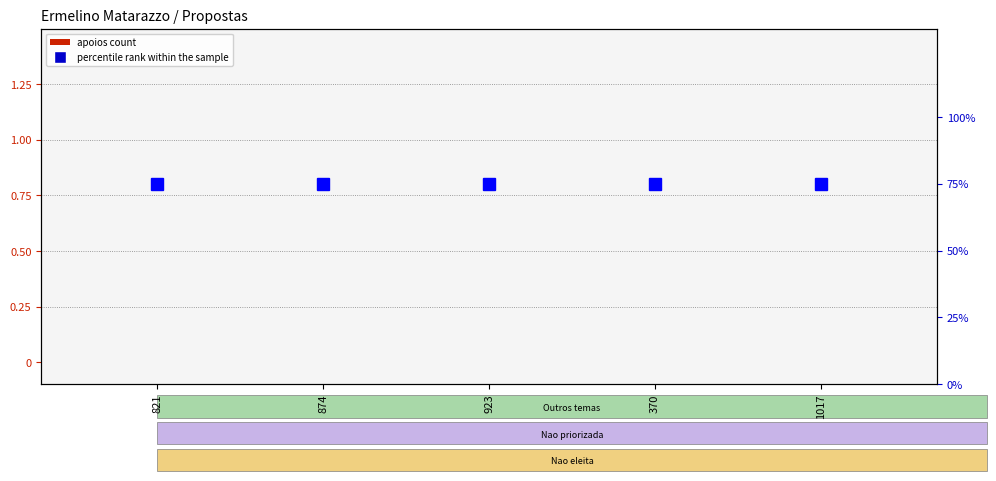

Rank the series at 1017 from highest to lowest value.

percentile rank within the sample, Quantidade de apoios